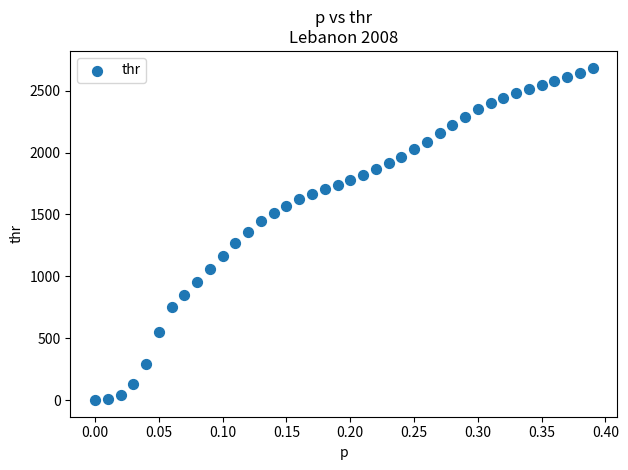

What is the range of X values (max minus min)?

0.4